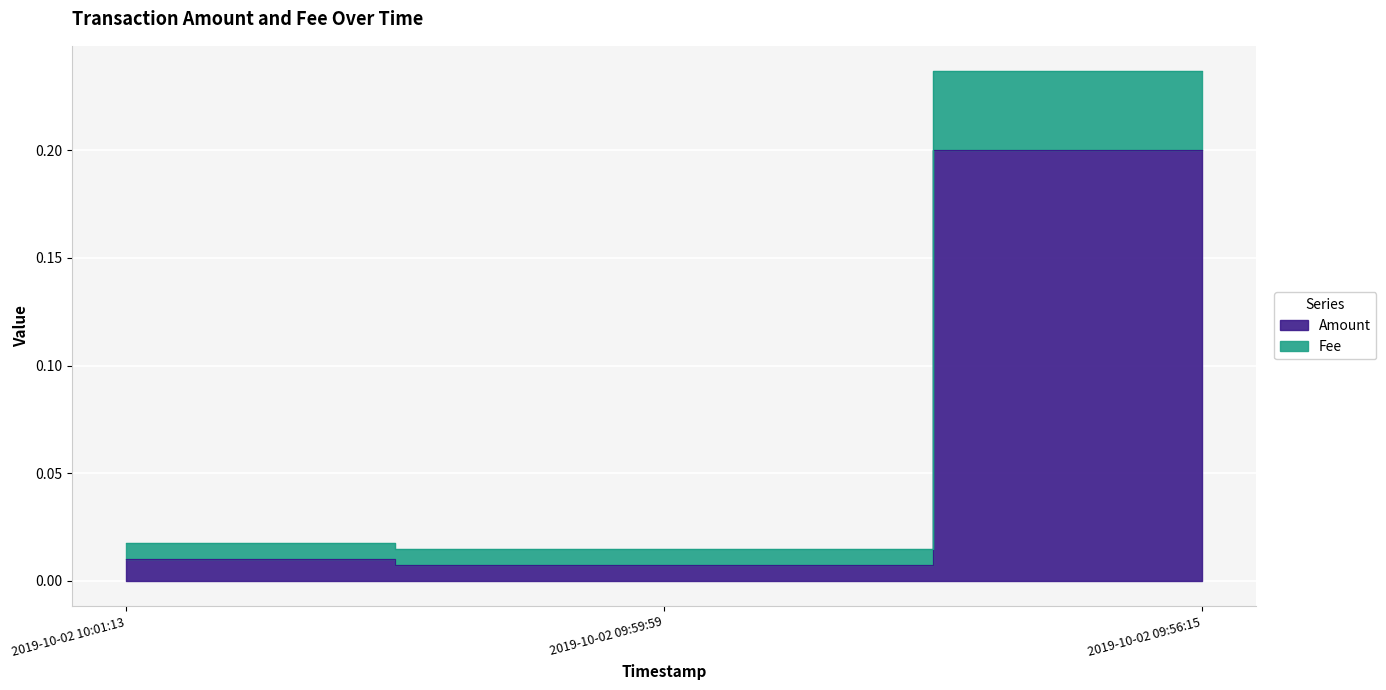

What is the label of the 2nd point from the left?

2019-10-02 09:59:59